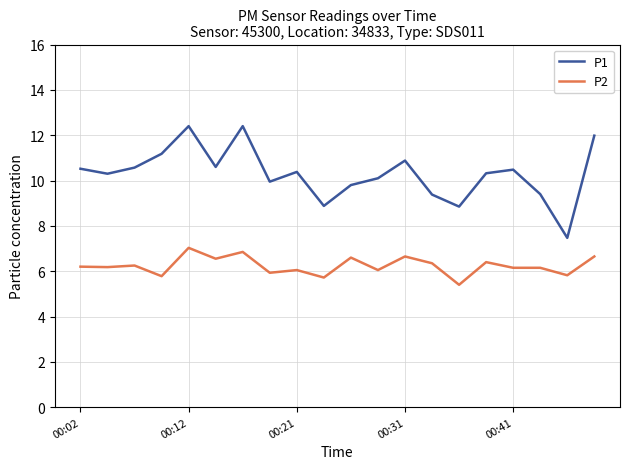

What is the difference between the maximum and minimum values in the P2 series?

1.6